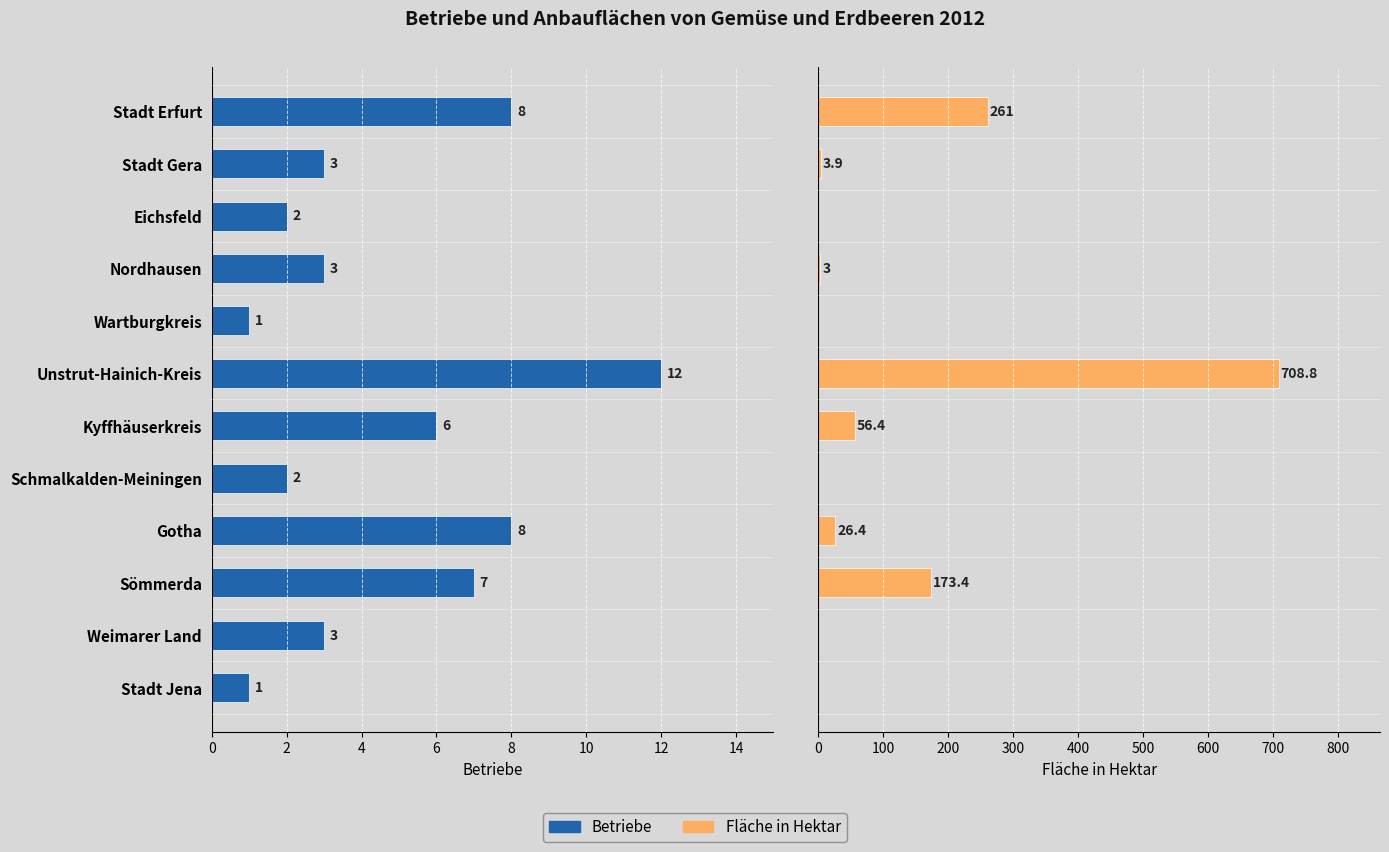

Reading left to right, list all the values displayed in this chart.

Betriebe: 8.0	3.0	2.0	3.0	1.0	12.0	6.0	2.0	8.0	7.0	3.0	1.0
Fläche in Hektar: 261.0	3.9	0.0	3.0	0.0	708.8	56.4	0.0	26.4	173.4	0.0	0.0